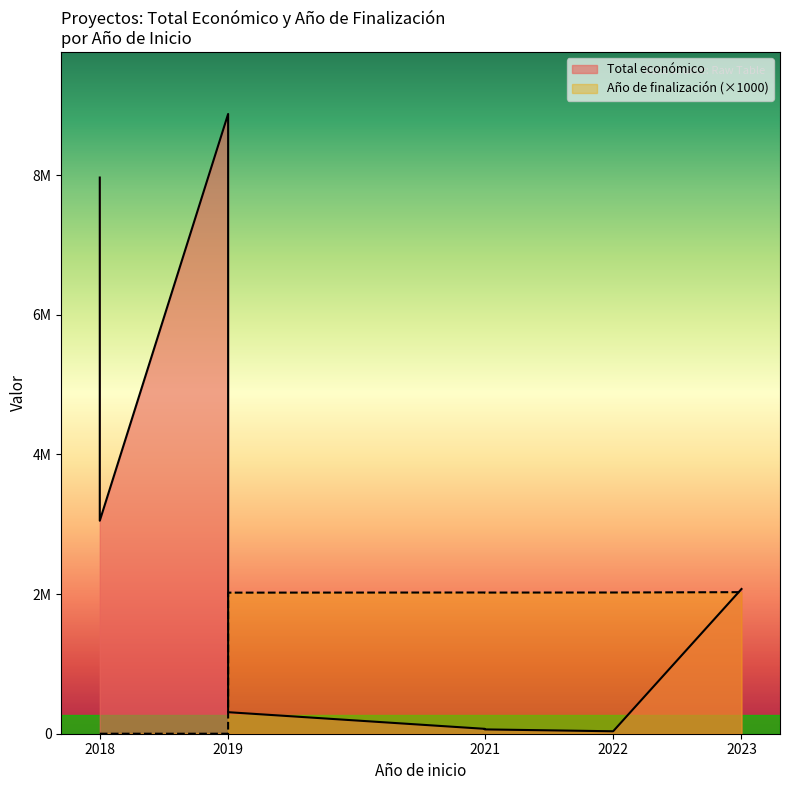

How many data points are above 2021000?

4